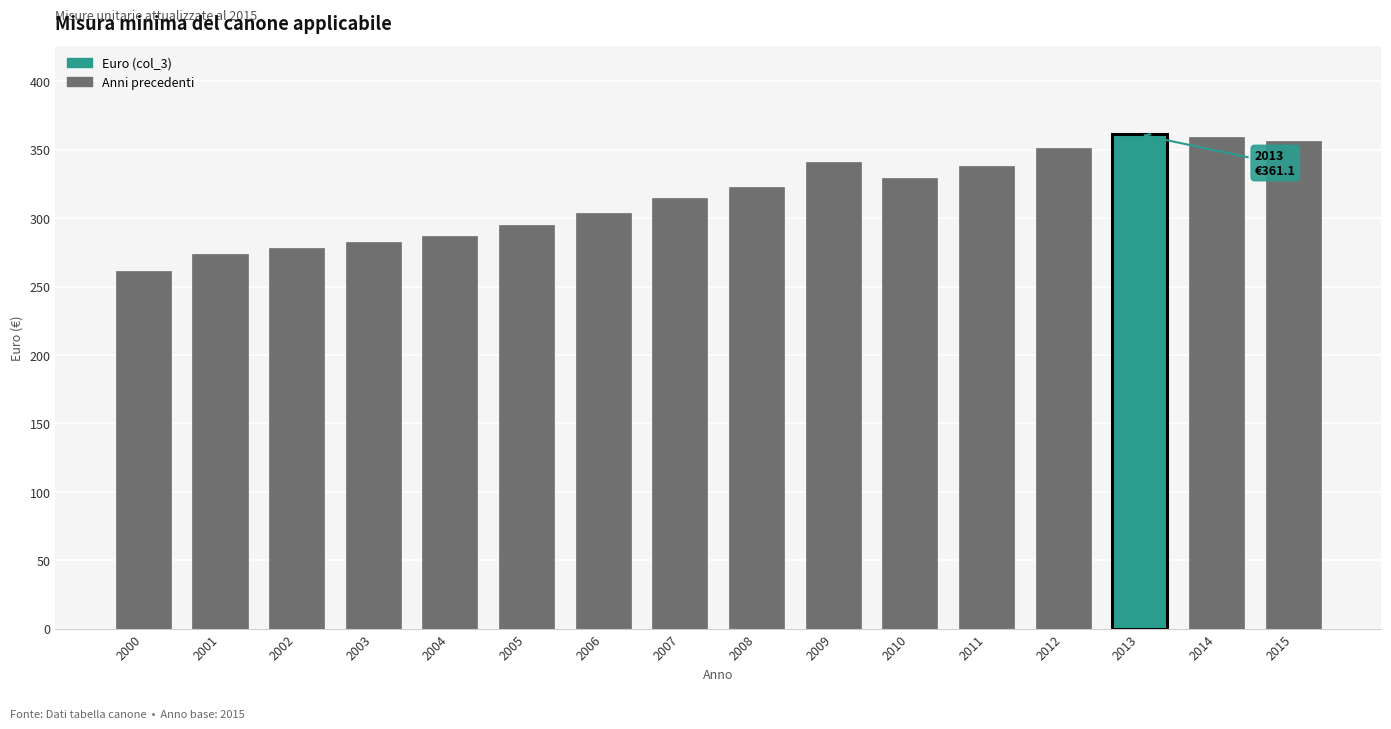

What is the smallest value displayed?

261.6